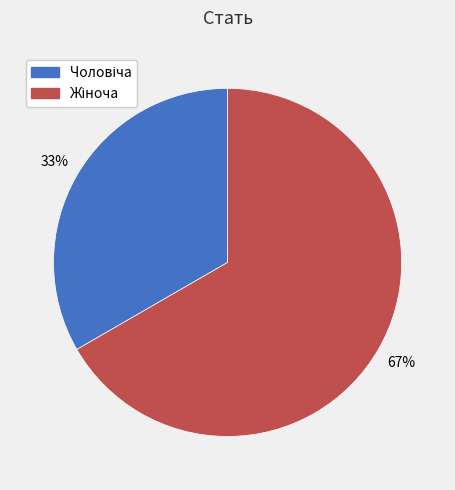

Is there any slice that represents more than half of the pie?

Yes